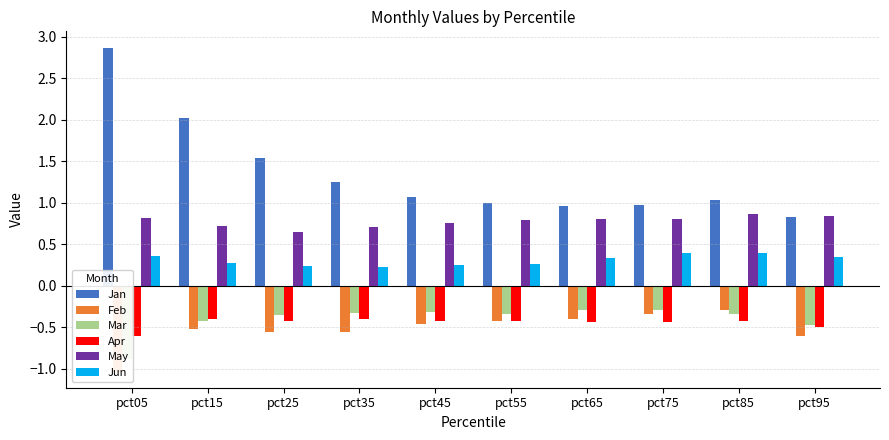

What are all the series names shown in the legend?

Jan, Feb, Mar, Apr, May, Jun